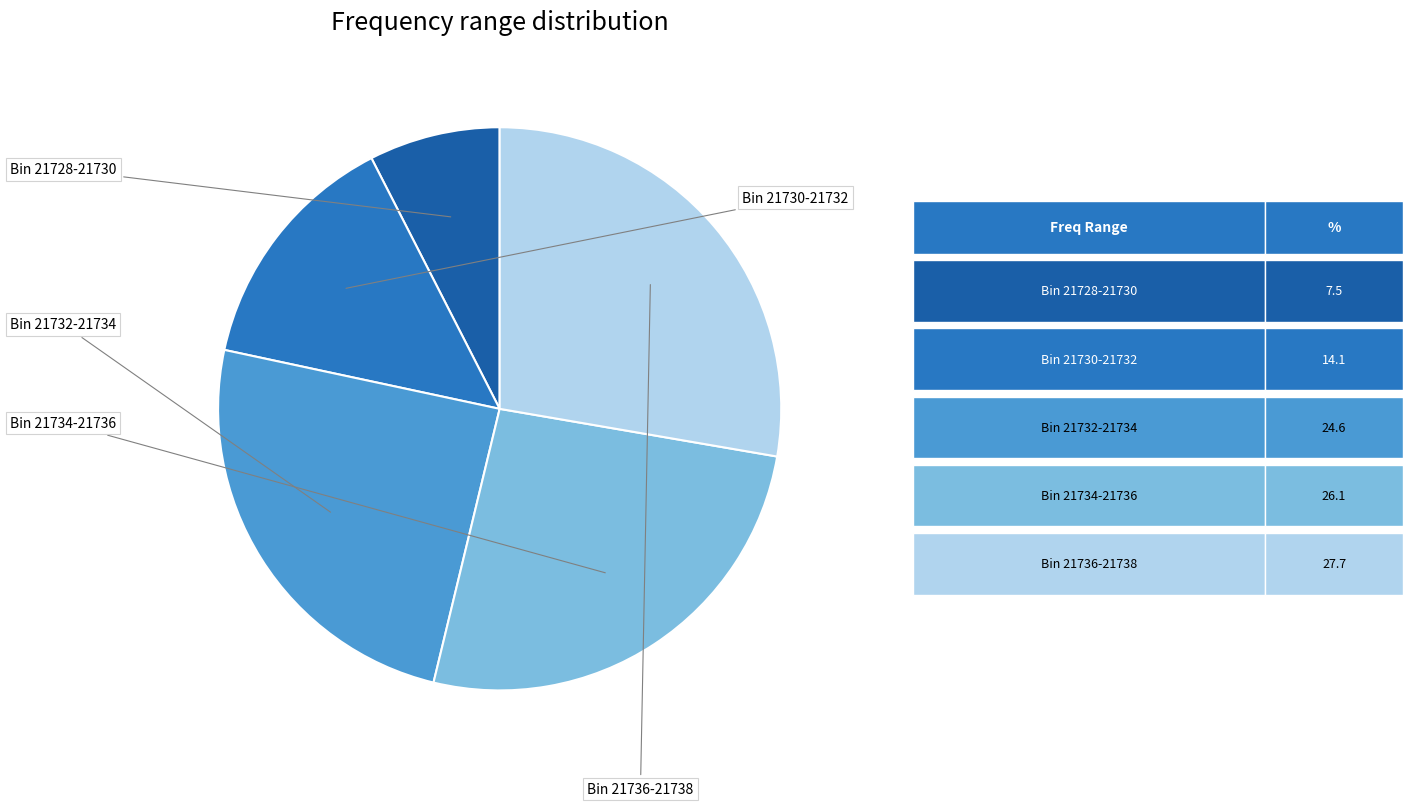

How many segments does this pie chart have?

5